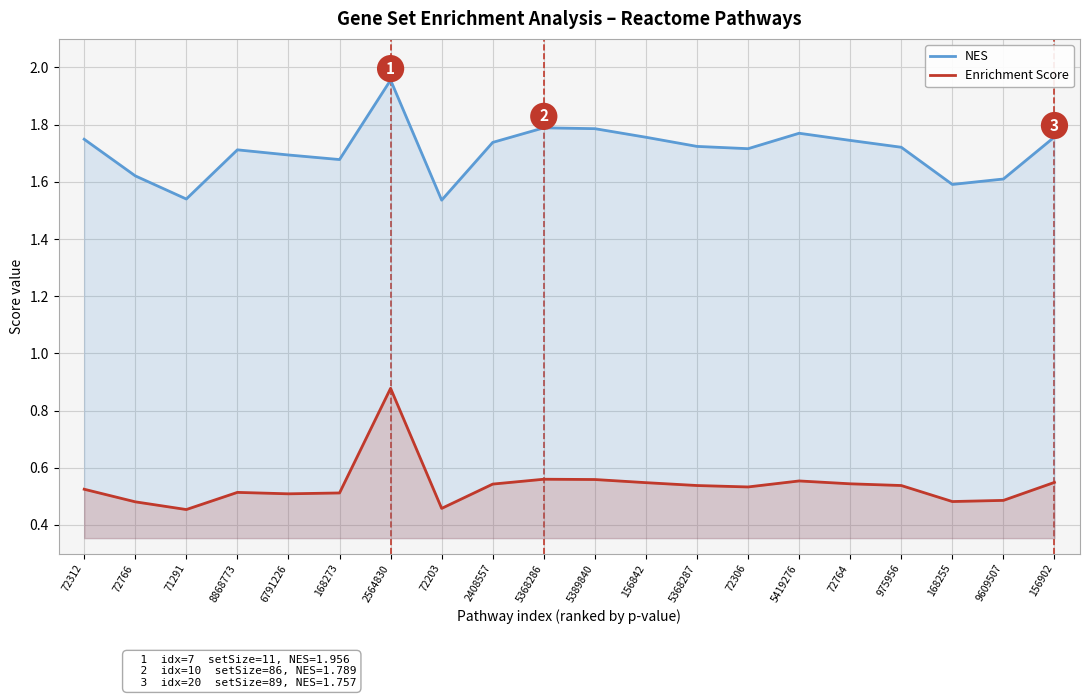

Between 156842 and 6791226, which is larger?

156842